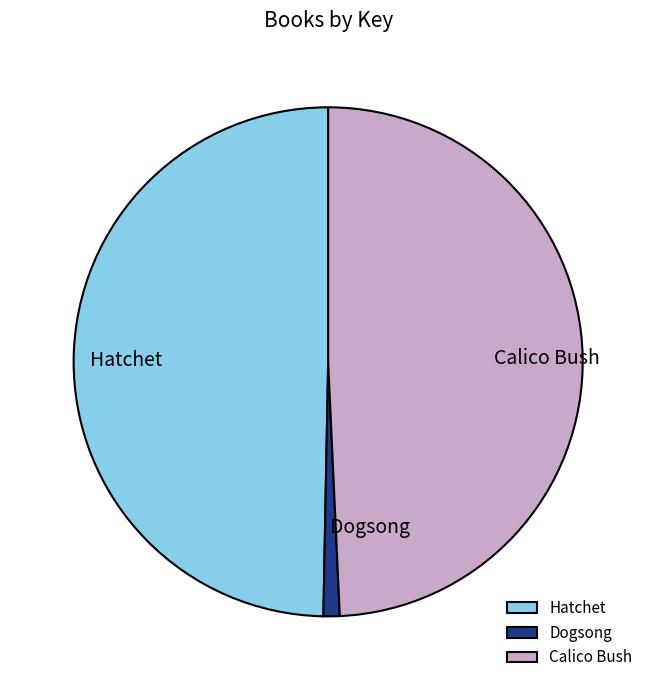

True or false: Calico Bush accounts for 49% of the total.

True